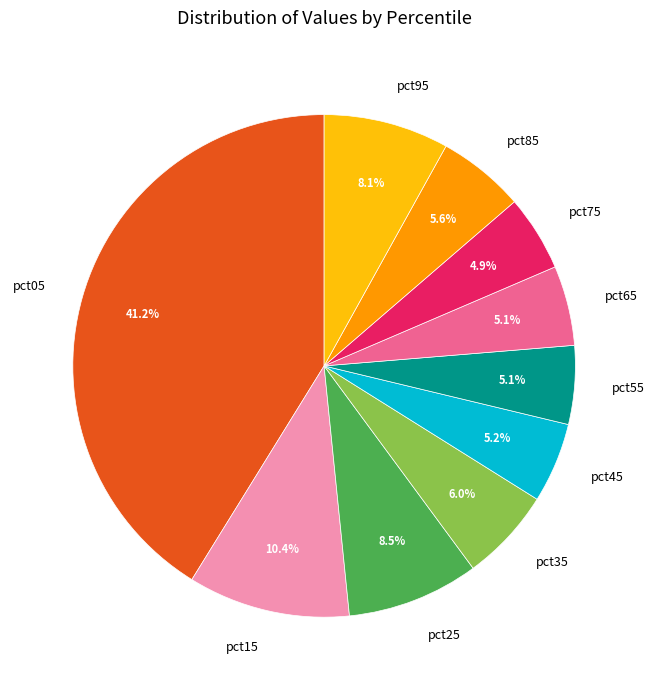

The pct75 slice represents 19% of the pie. True or false?

False